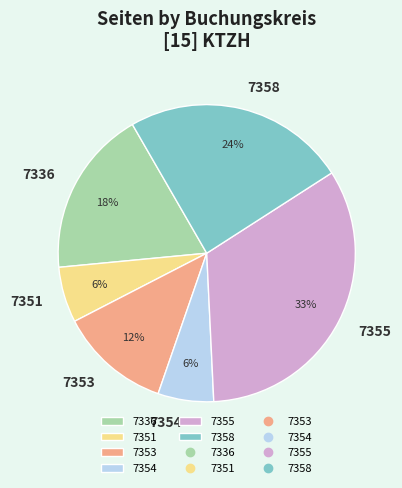

How many slices are in this pie chart?

6